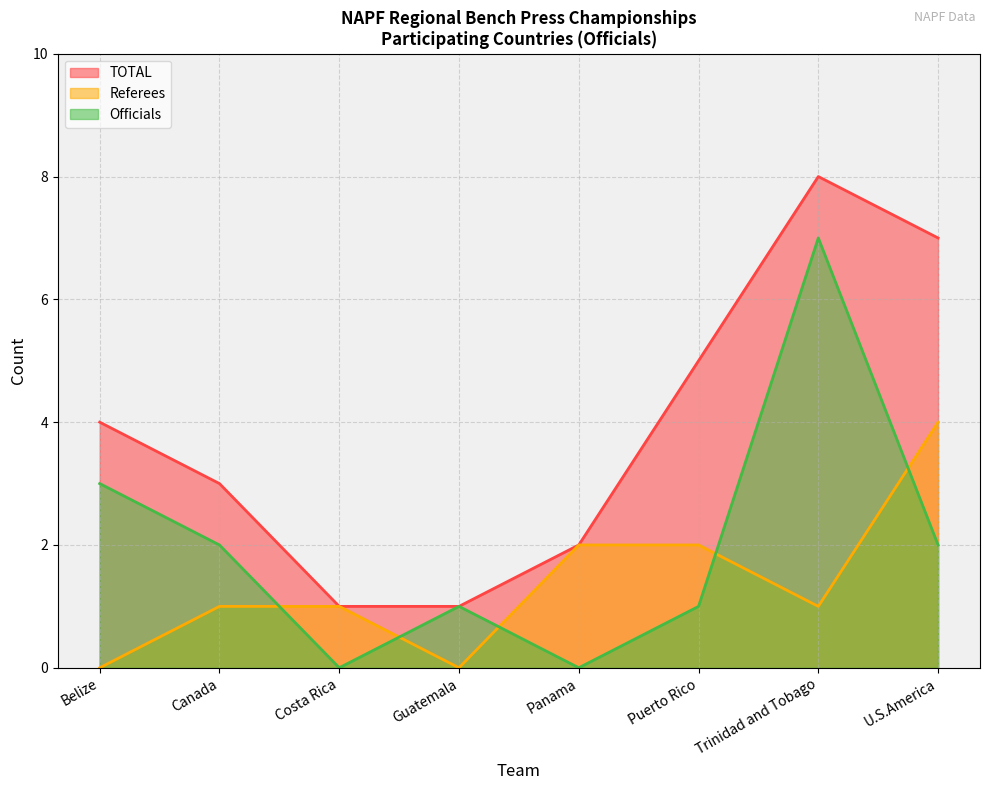

What is the difference between the maximum and minimum values in the Officials series?

7